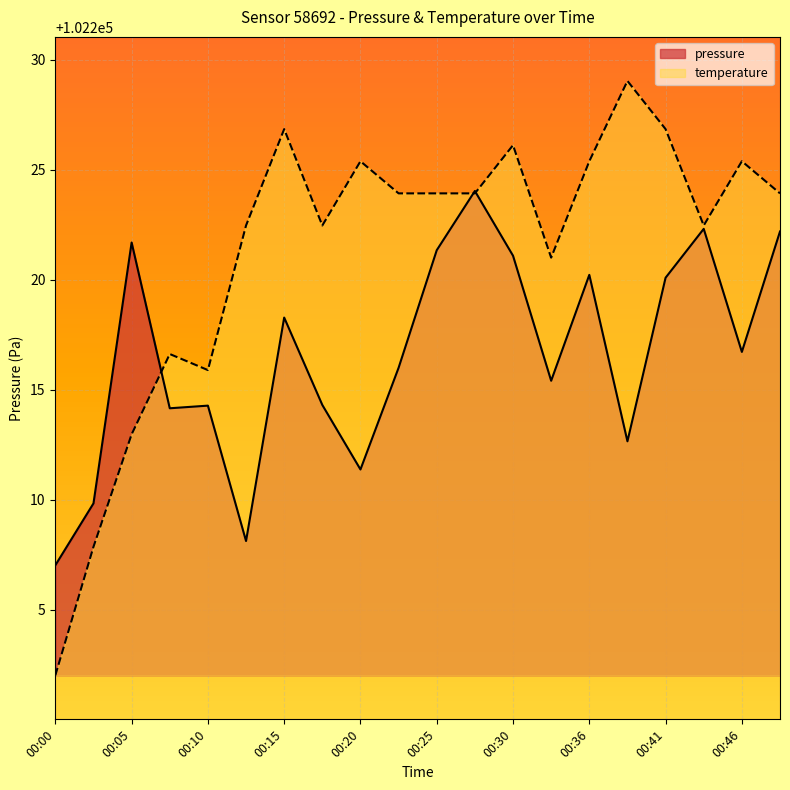

The pressure series shows 134345.0 at 00:33. True or false?

False